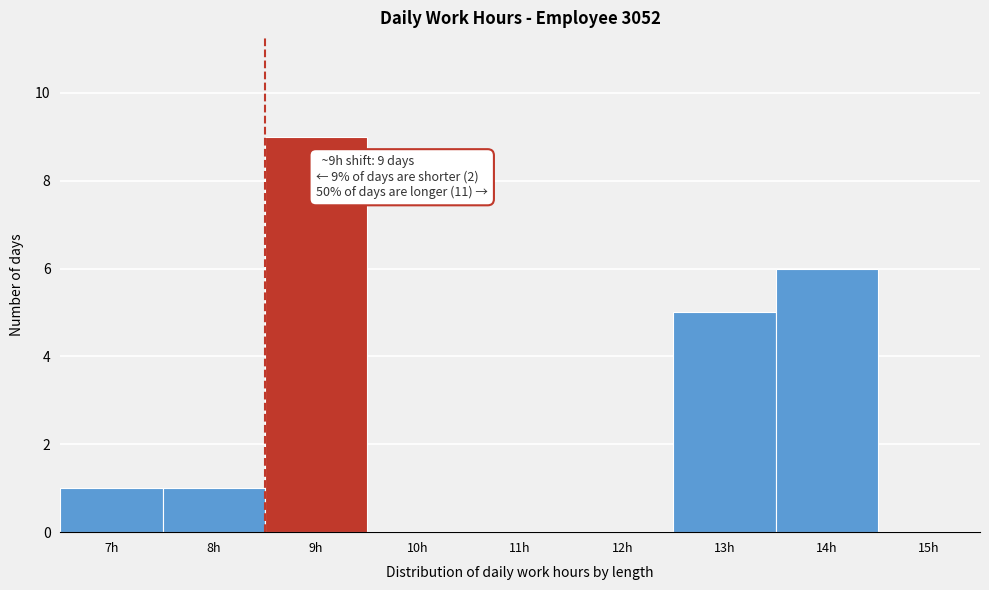

Reading right to left, what are all the values shown in this chart?

15h=0	14h=6	13h=5	12h=0	11h=0	10h=0	9h=9	8h=1	7h=1